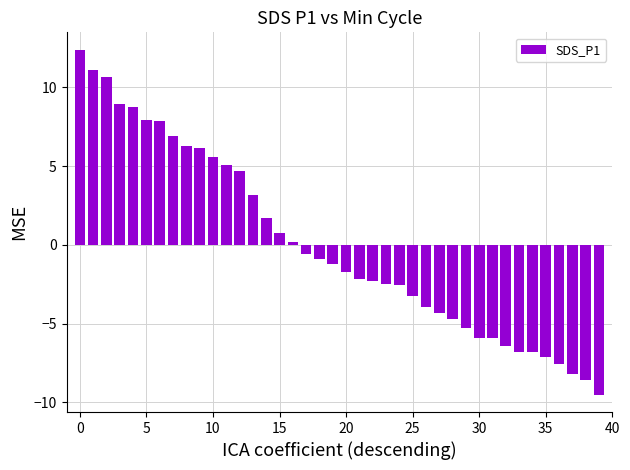

What is the difference between the maximum and minimum values?

21.9